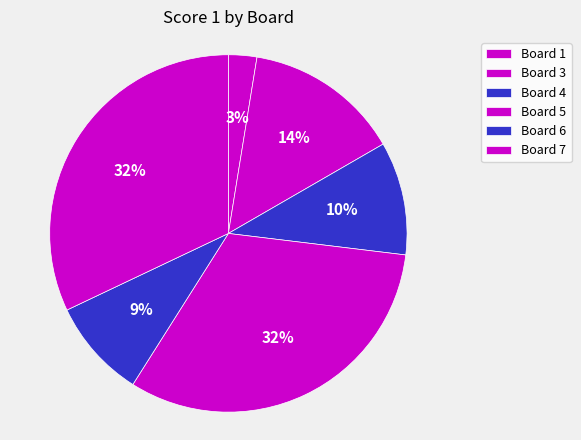

How many slices are in this pie chart?

6